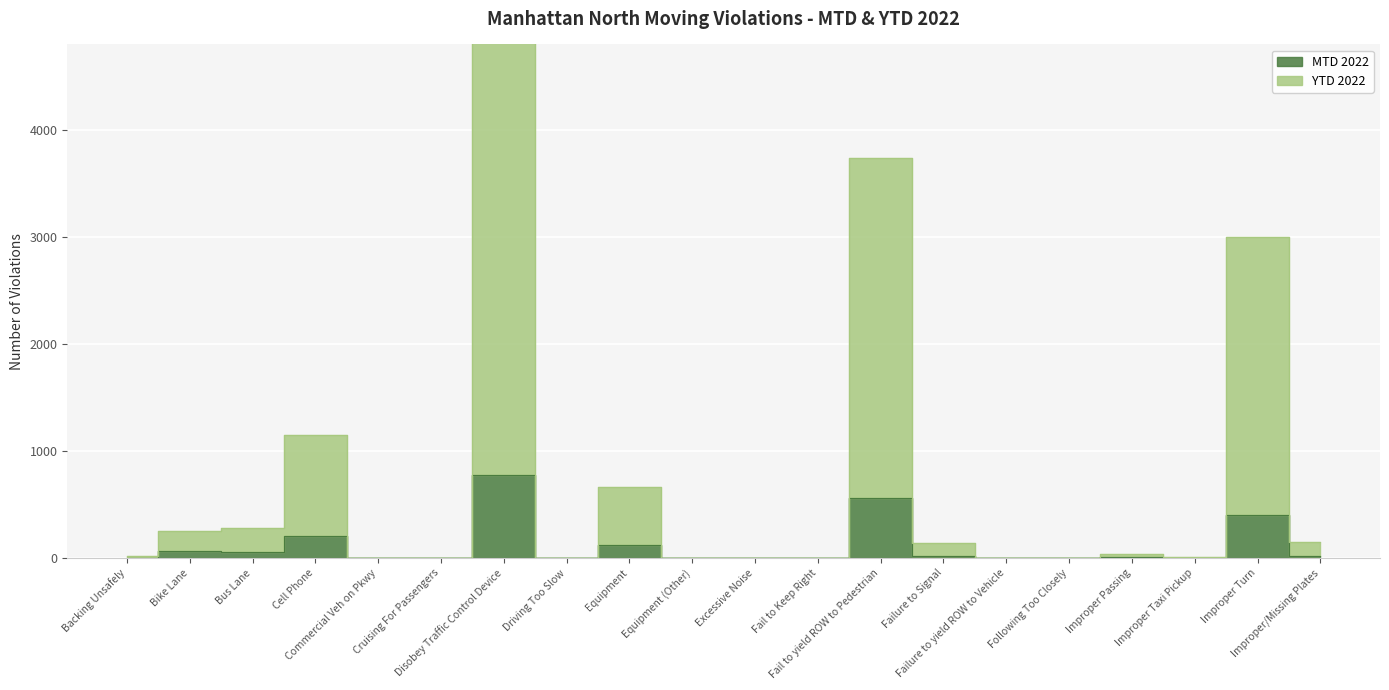

Reading right to left, what are all the values shown in this chart?

MTD 2022: Improper/Missing Plates=22	Improper Turn=400	Improper Taxi Pickup=0	Improper Passing=5	Following Too Closely=0	Failure to yield ROW to Vehicle=0	Failure to Signal=16	Fail to yield ROW to Pedestrian=558	Fail to Keep Right=0	Excessive Noise=0	Equipment (Other)=0	Equipment=122	Driving Too Slow=0	Disobey Traffic Control Device=779	Cruising For Passengers=0	Commercial Veh on Pkwy=0	Cell Phone=208	Bus Lane=53	Bike Lane=69	Backing Unsafely=2
YTD 2022: Improper/Missing Plates=146	Improper Turn=2997	Improper Taxi Pickup=8	Improper Passing=35	Following Too Closely=3	Failure to yield ROW to Vehicle=1	Failure to Signal=142	Fail to yield ROW to Pedestrian=3741	Fail to Keep Right=0	Excessive Noise=0	Equipment (Other)=0	Equipment=667	Driving Too Slow=0	Disobey Traffic Control Device=5067	Cruising For Passengers=0	Commercial Veh on Pkwy=1	Cell Phone=1145	Bus Lane=279	Bike Lane=255	Backing Unsafely=16